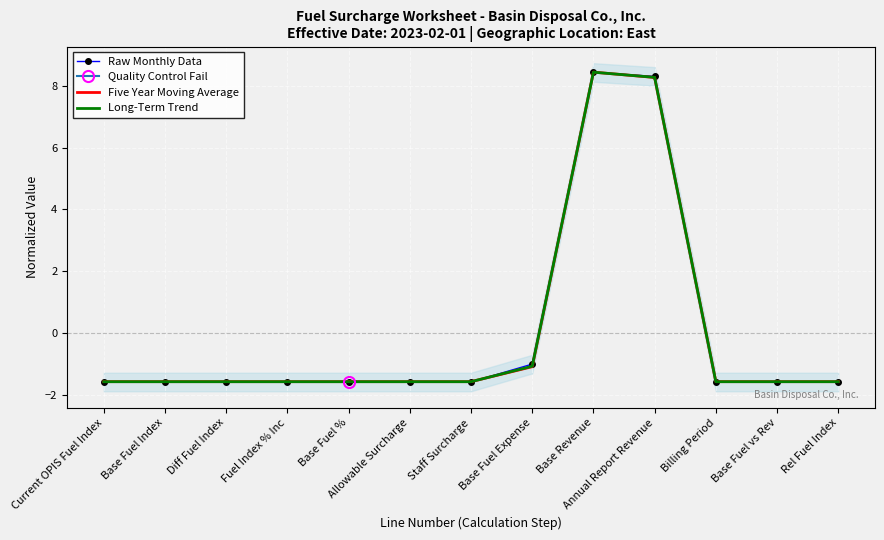

True or false: Long-Term Trend has a value of -0.4 at Current OPIS Fuel Index.

False